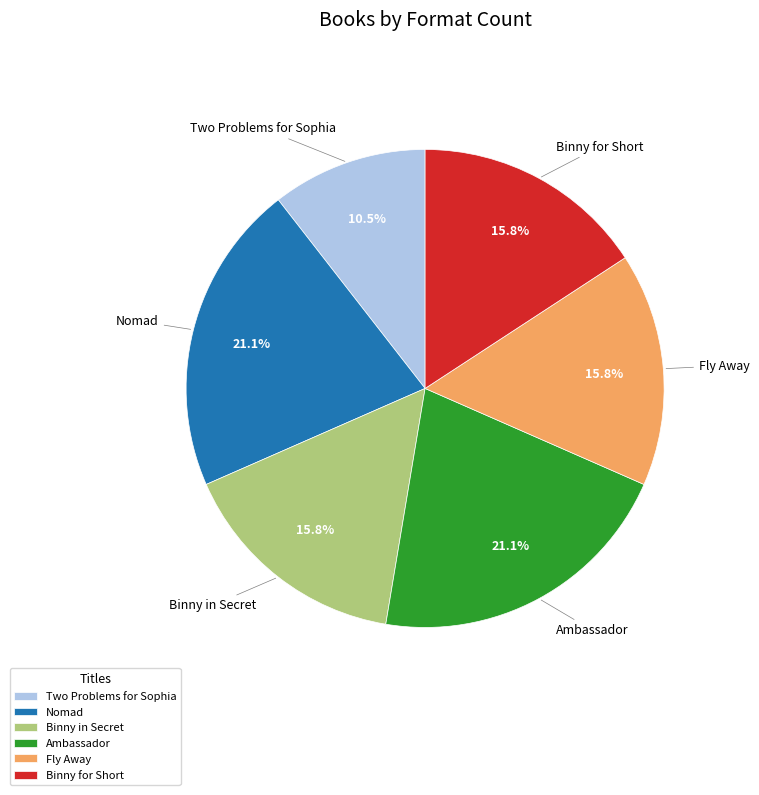

Which slice is the smallest?

Two Problems for Sophia